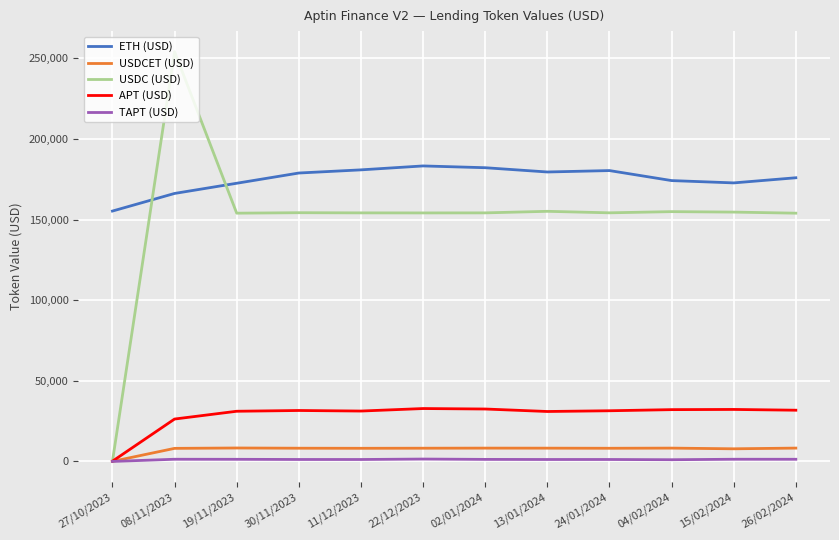

True or false: ETH (USD) and USDC (USD) cross at least once.

True